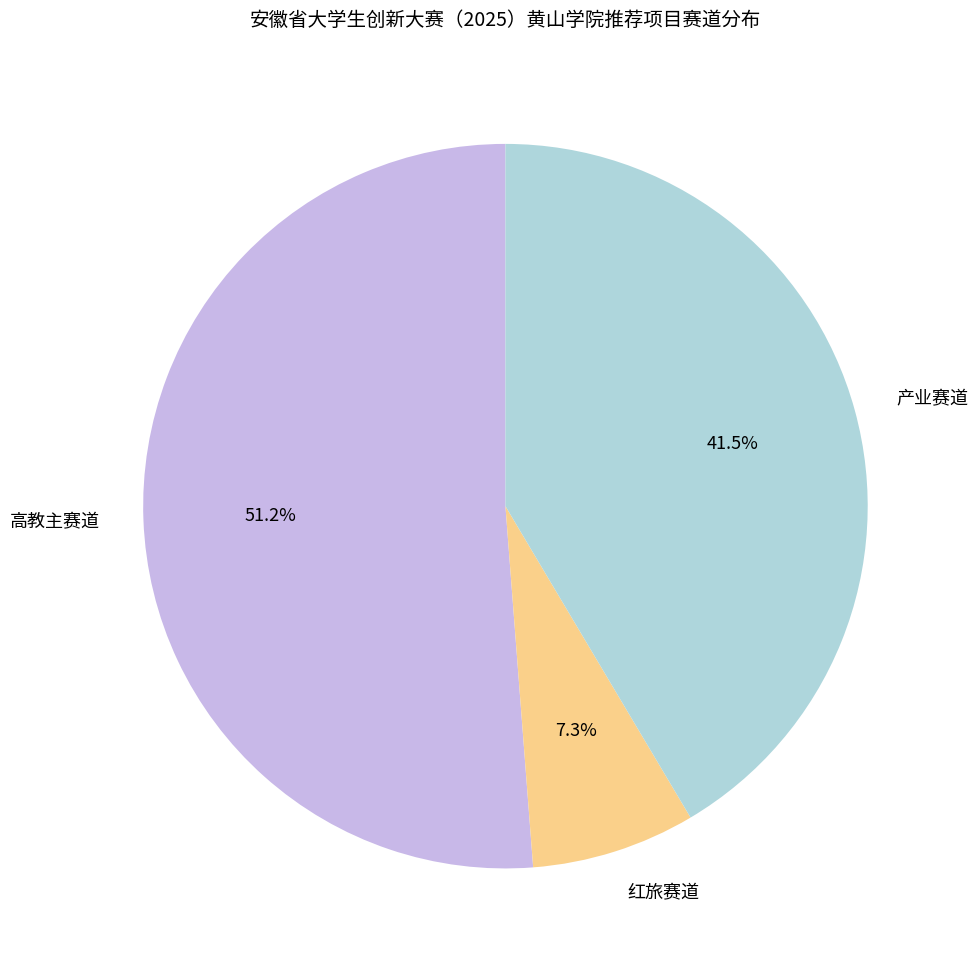

To the nearest percent, what percentage of the pie is 高教主赛道?

51%